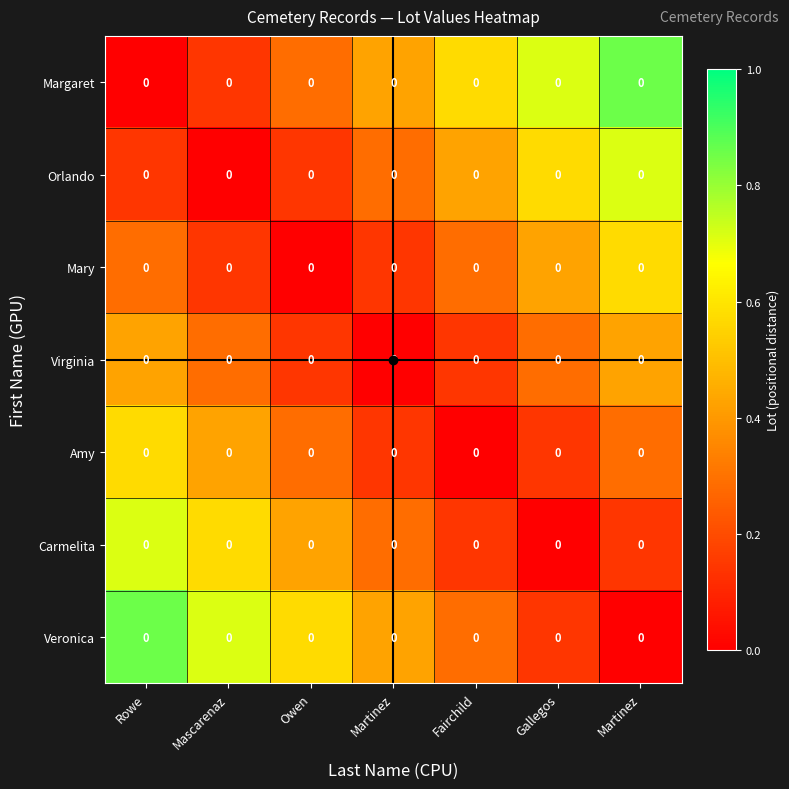

At how many categories does at least one series exceed 0?

7